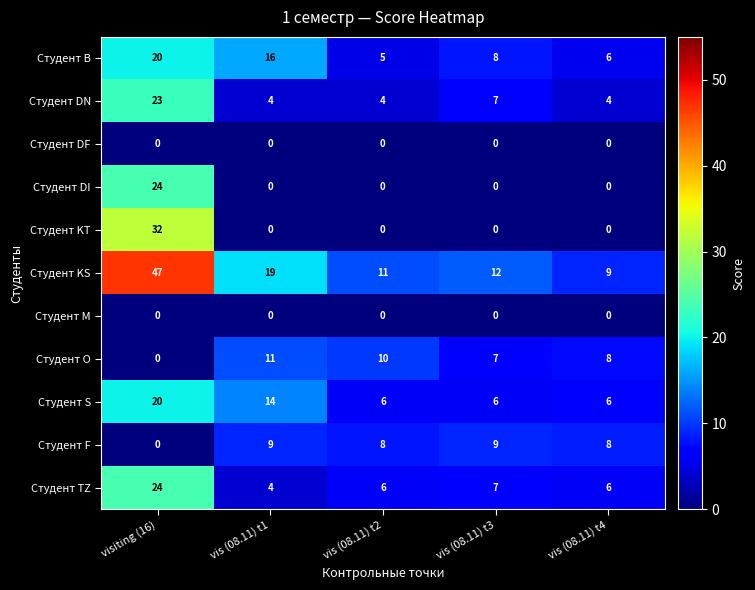

At which category is the sum across all series the highest?

visiting (16)